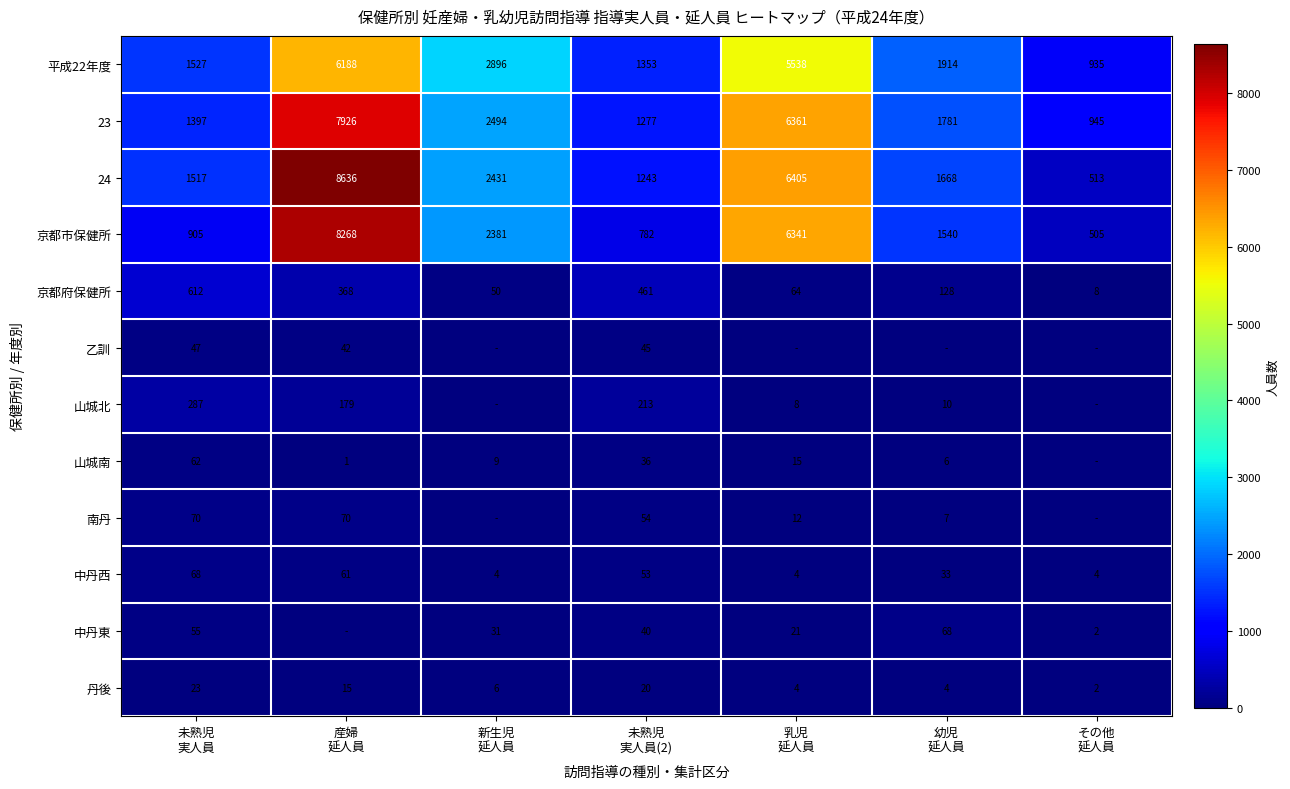

What is the difference between the second highest and minimum values in the 京都市保健所 series?

5836